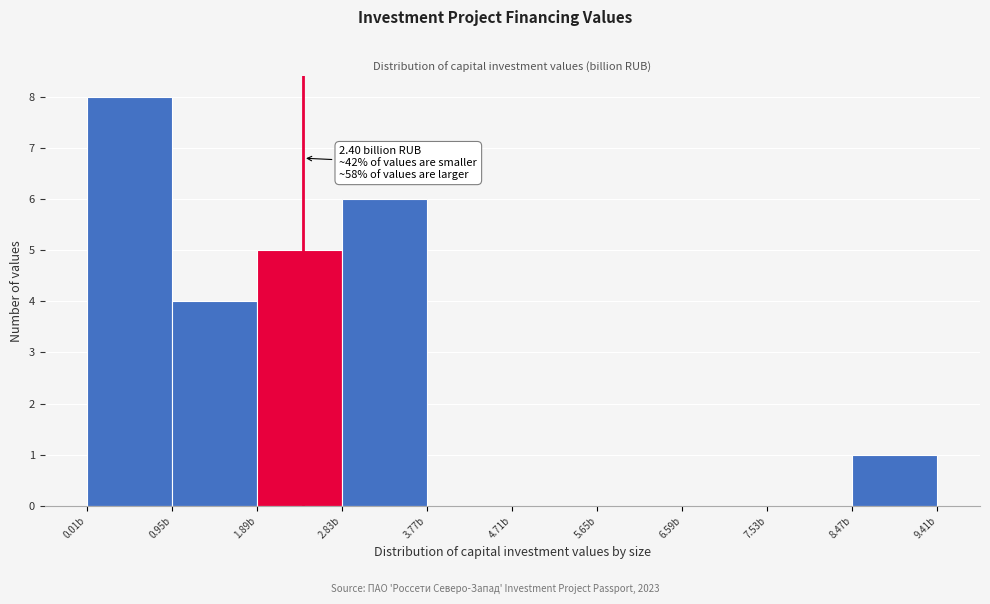

Which range on the x-axis has the tallest bar?

0.0 to 1.0